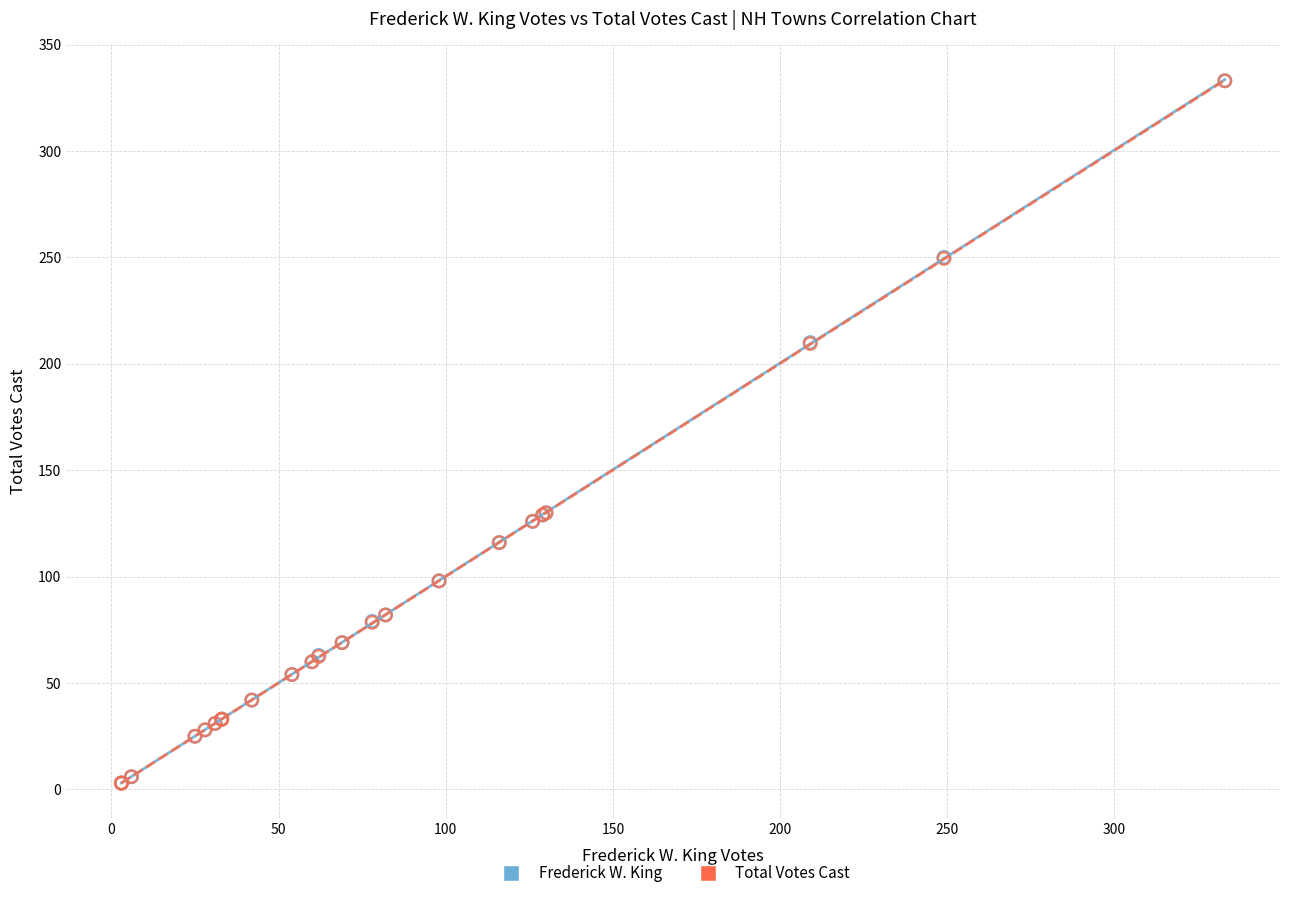

What are all the series names shown in the legend?

Frederick W. King, Total Votes Cast